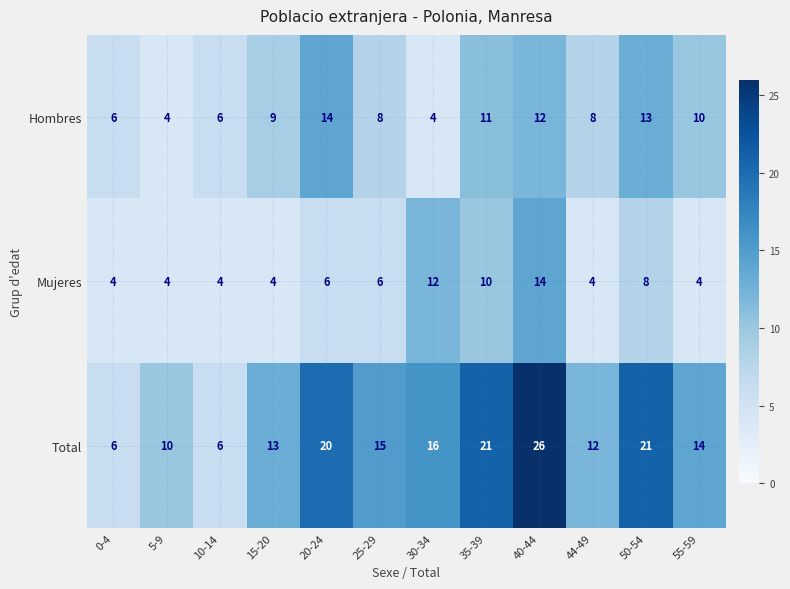

How many data points in Total are less than 15?

6